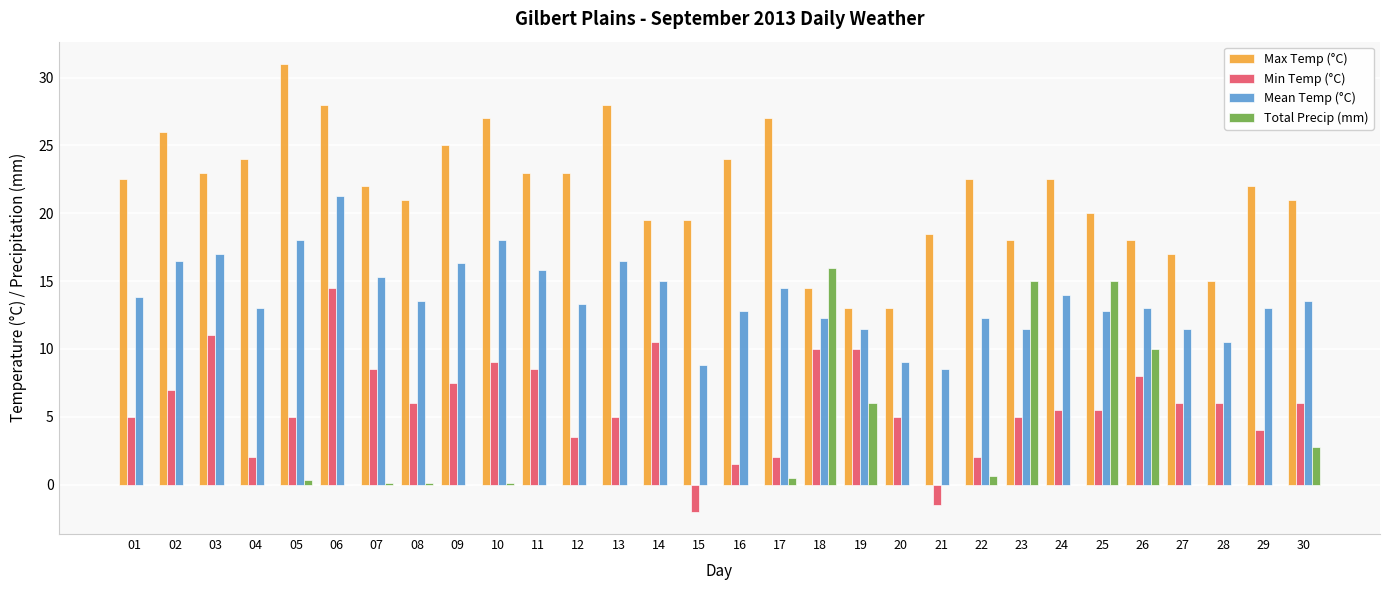

What are all the series names shown in the legend?

Max Temp (°C), Min Temp (°C), Mean Temp (°C), Total Precip (mm)